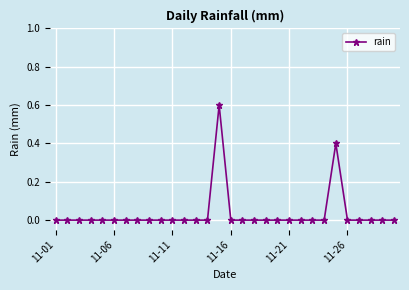

What is the maximum value shown in the chart?

0.6